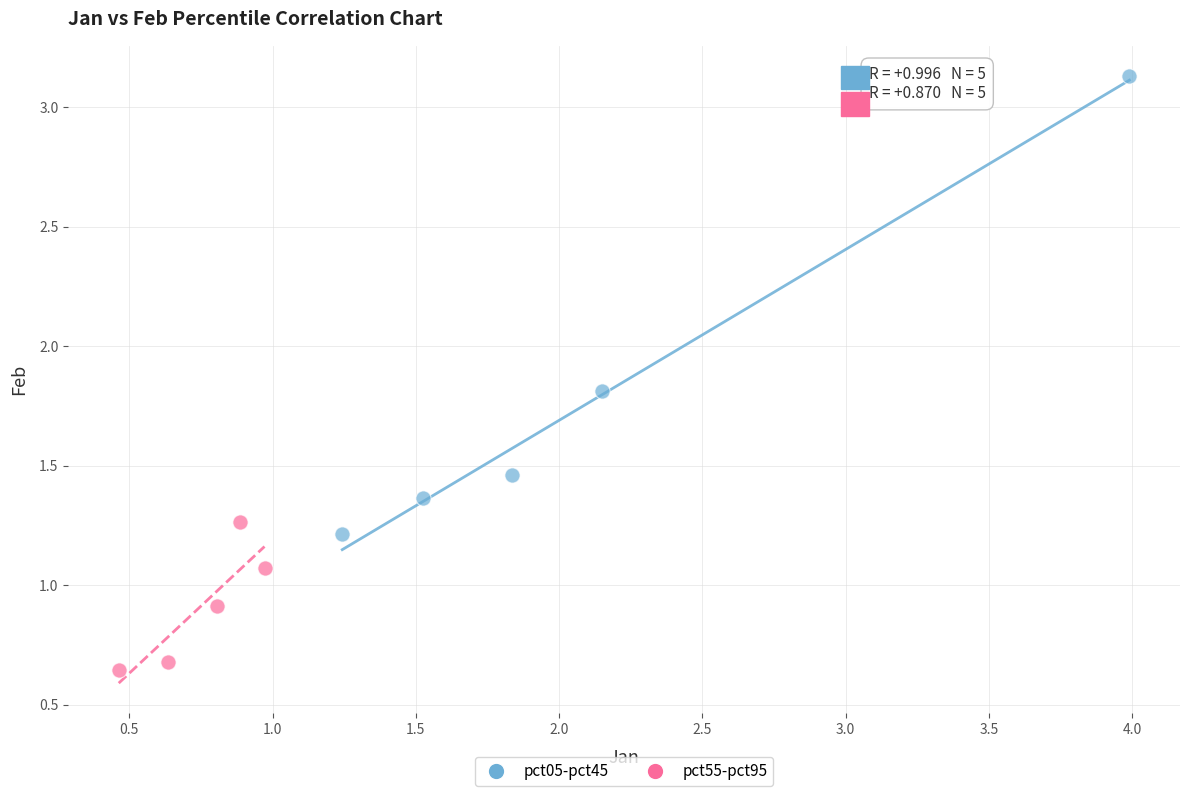

What are all the series names shown in the legend?

pct05-pct45, pct55-pct95